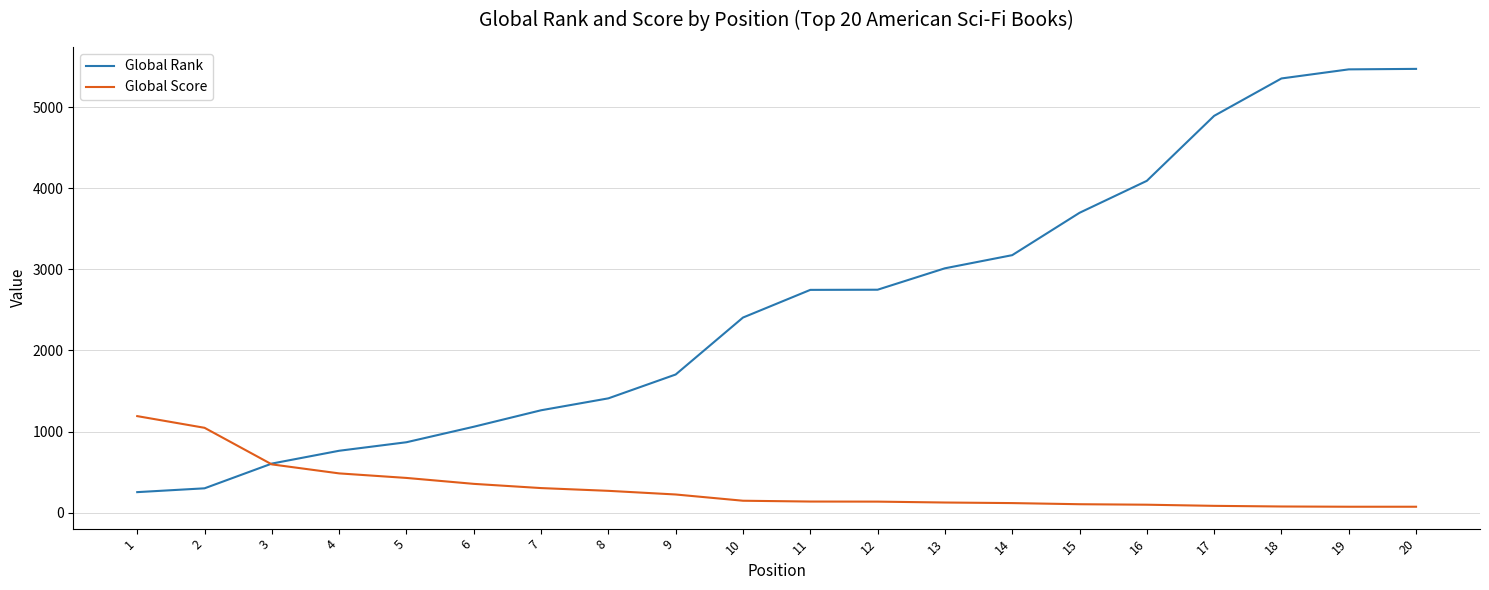

How many values in the Global Score series are below 148?

10